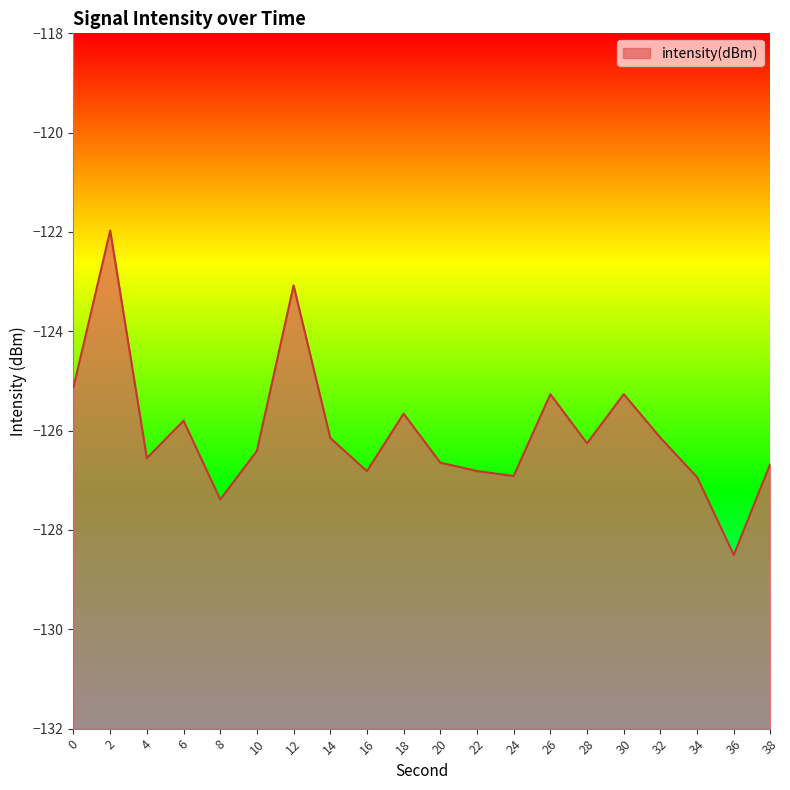

The chart shows a value of -126.8 at 22. True or false?

True